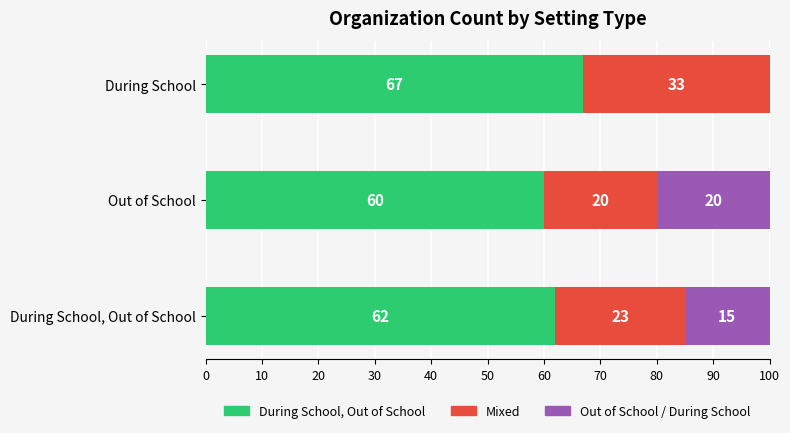

What is the total value across all series at During School, Out of School?

100